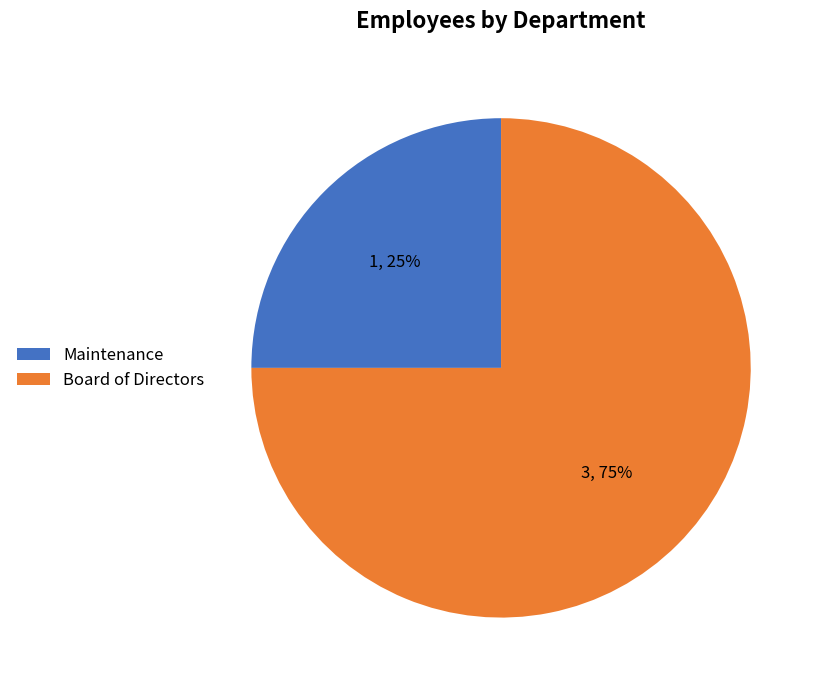

What percentage is the Maintenance slice, to the nearest percent?

25%